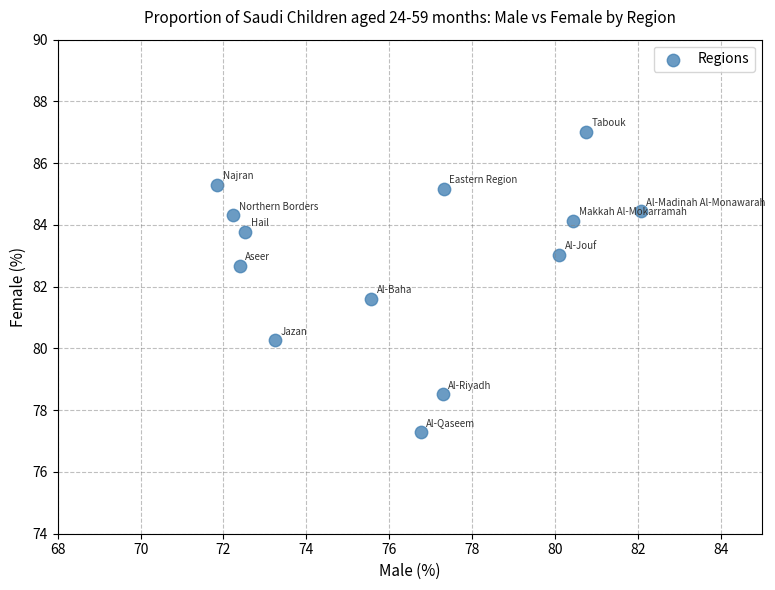

What is the range of X values (max minus min)?

10.2